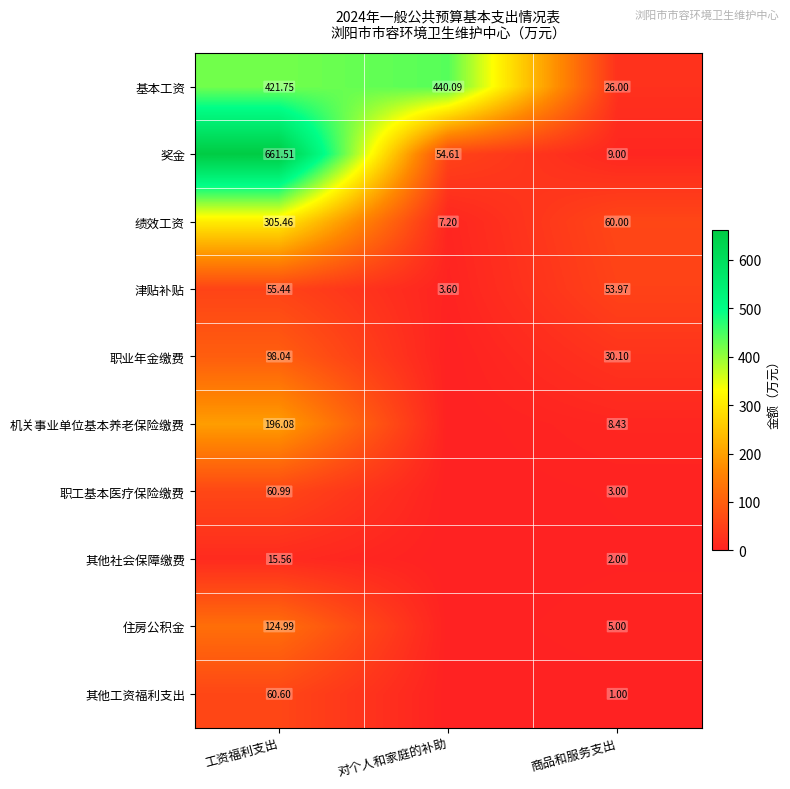

At 商品和服务支出, list the series in order from largest to smallest.

绩效工资, 津贴补贴, 职业年金缴费, 基本工资, 奖金, 机关事业单位基本养老保险缴费, 住房公积金, 职工基本医疗保险缴费, 其他社会保障缴费, 其他工资福利支出